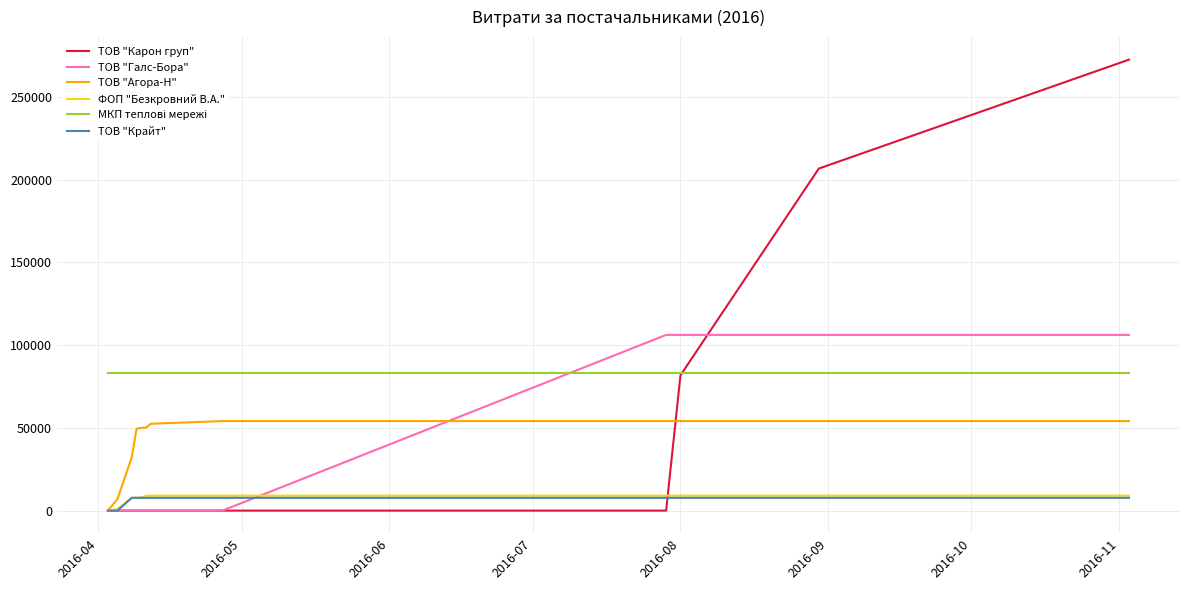

What is the greatest value displayed?

272422.2